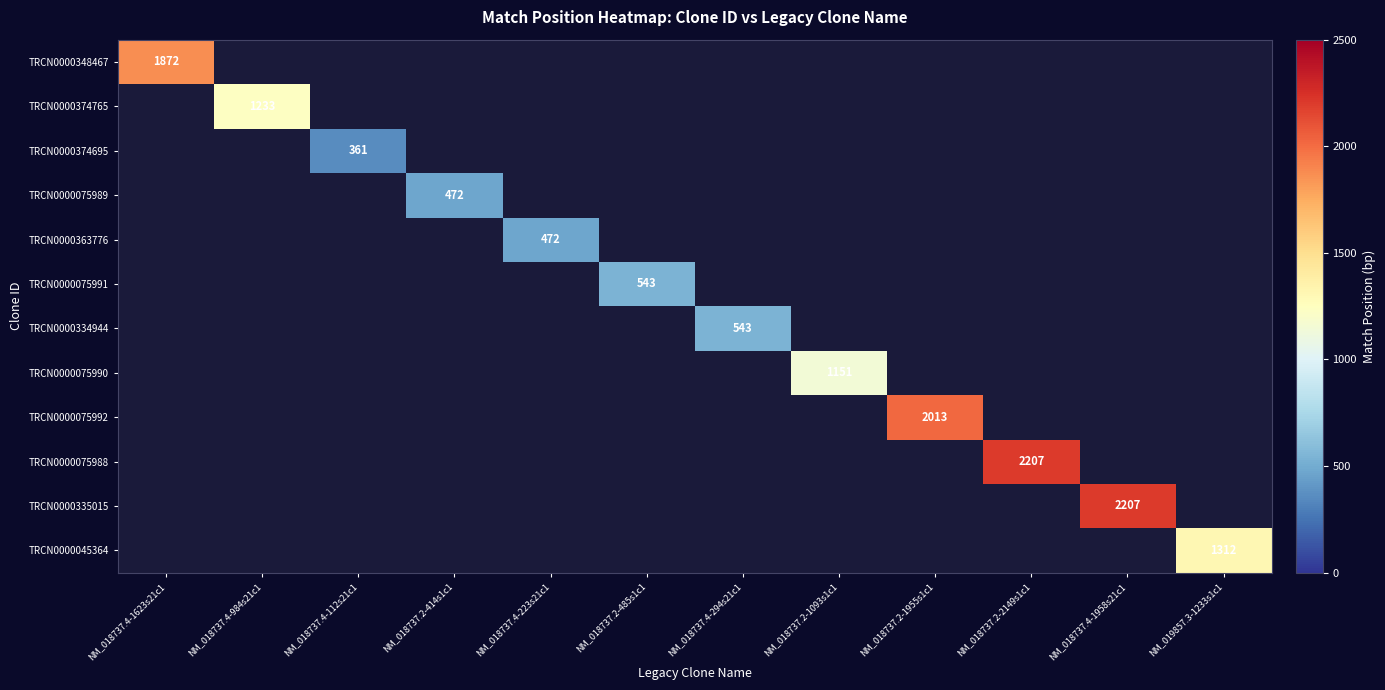

Is it true that TRCN0000075991 equals 543 at NM_018737.2-485s1c1?

True